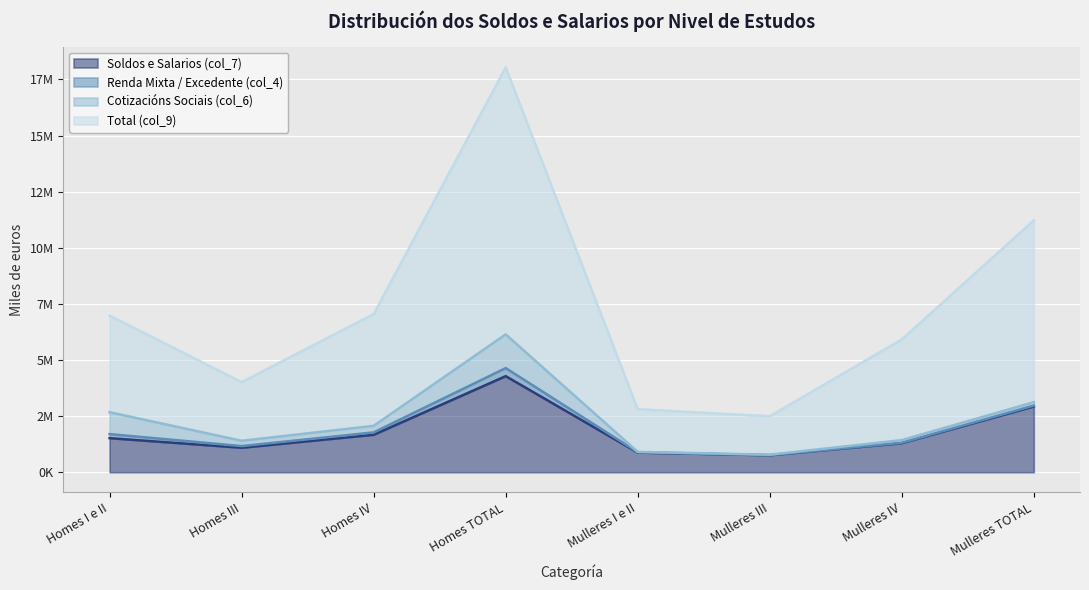

True or false: Total (col_9) and Soldos e Salarios (col_7) cross at least once.

False